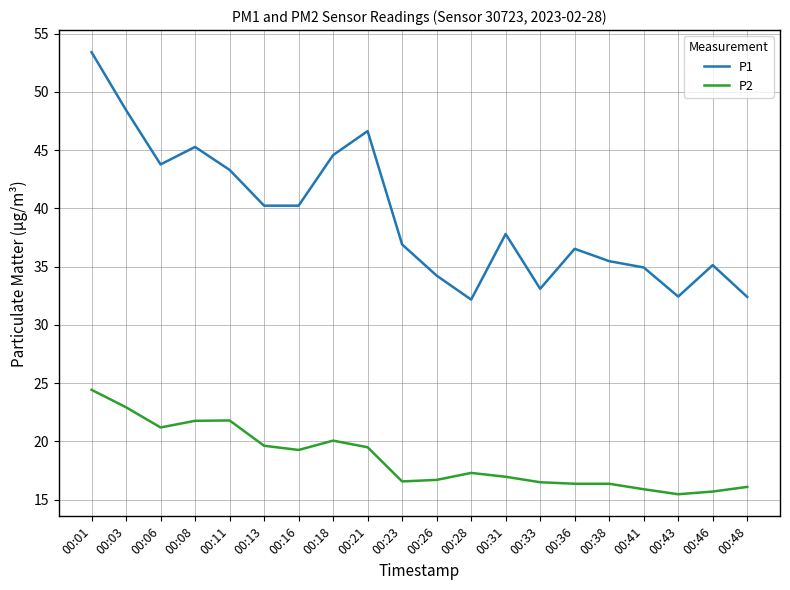

Where does the P2 series first go above 17?

00:01